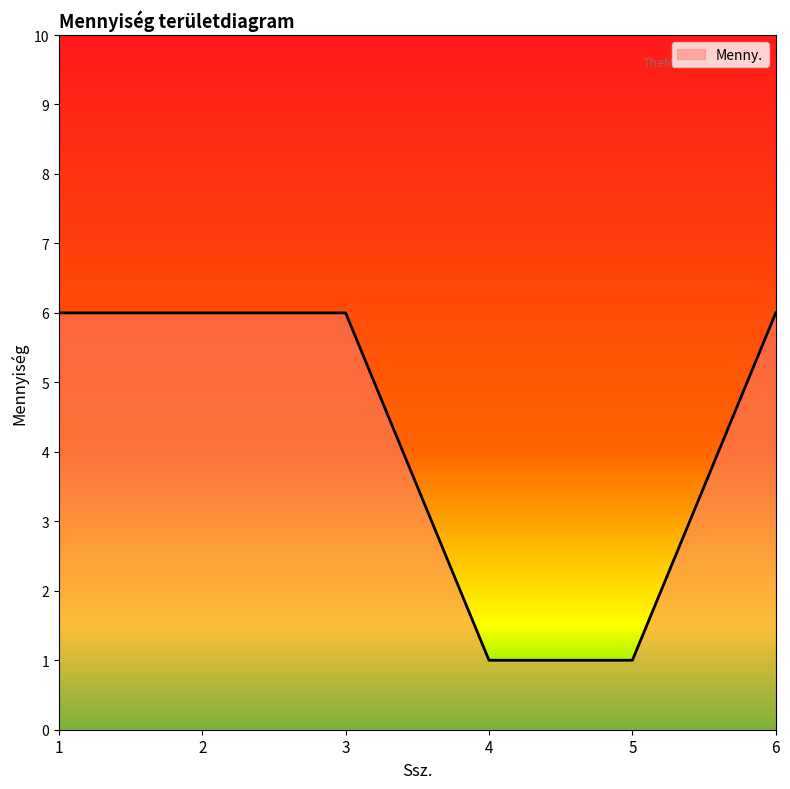

How many series are shown in this chart?

1